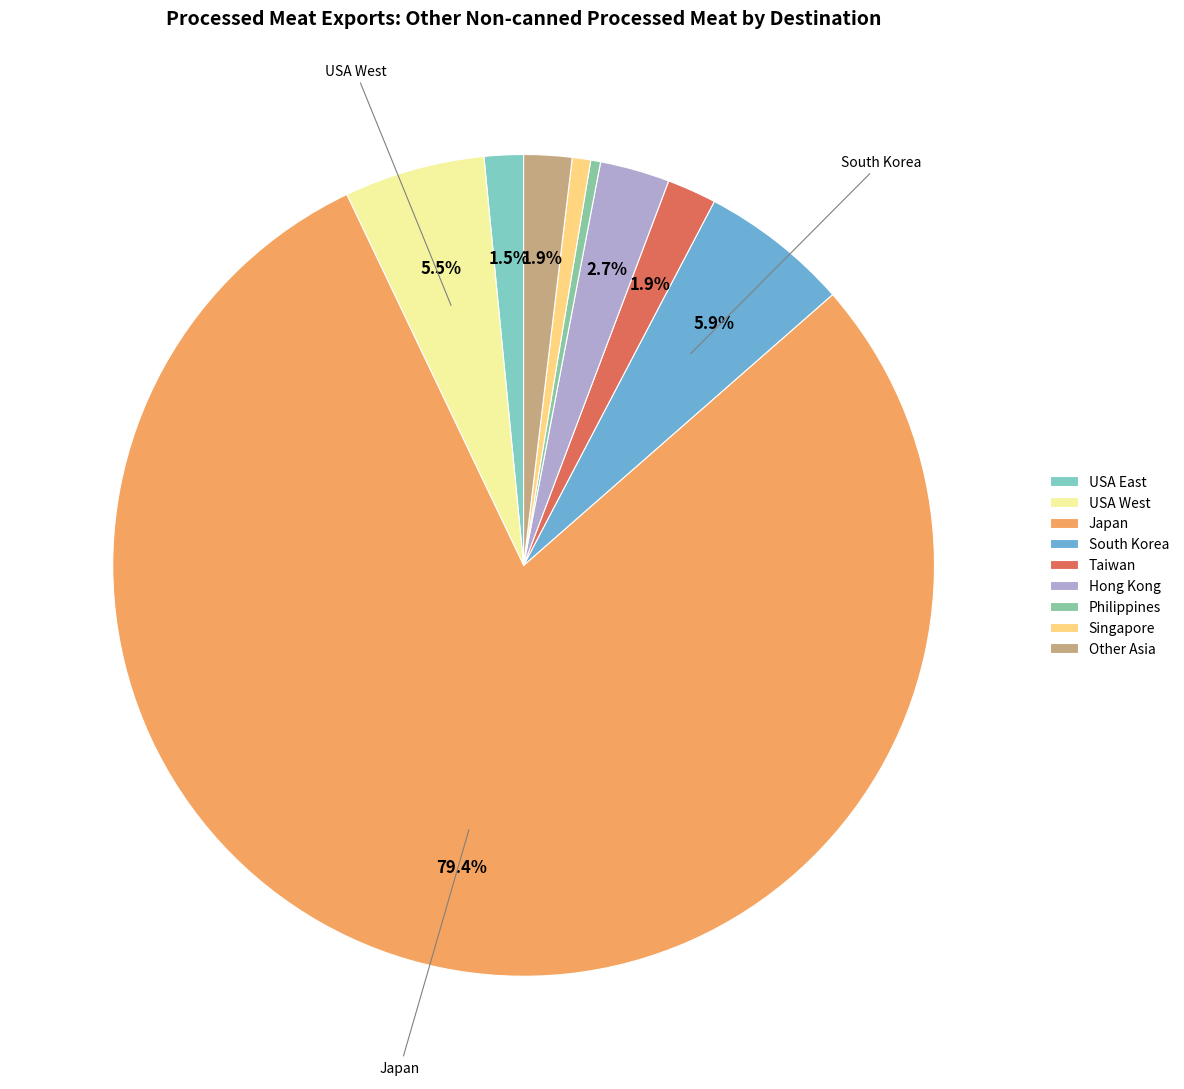

What is the largest slice in the pie chart?

Japan